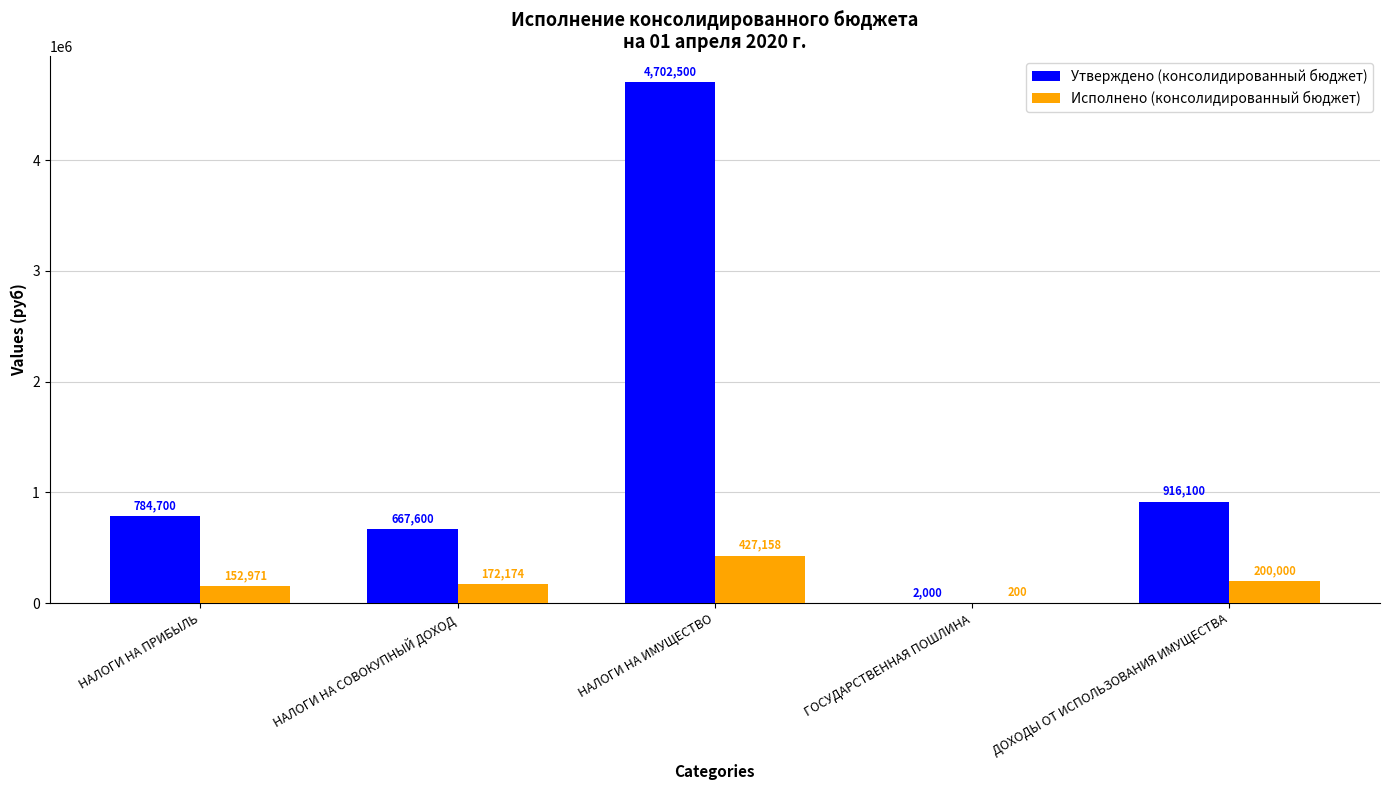

What is the average value of the Исполнено (консолидированный бюджет) series?

190500.5